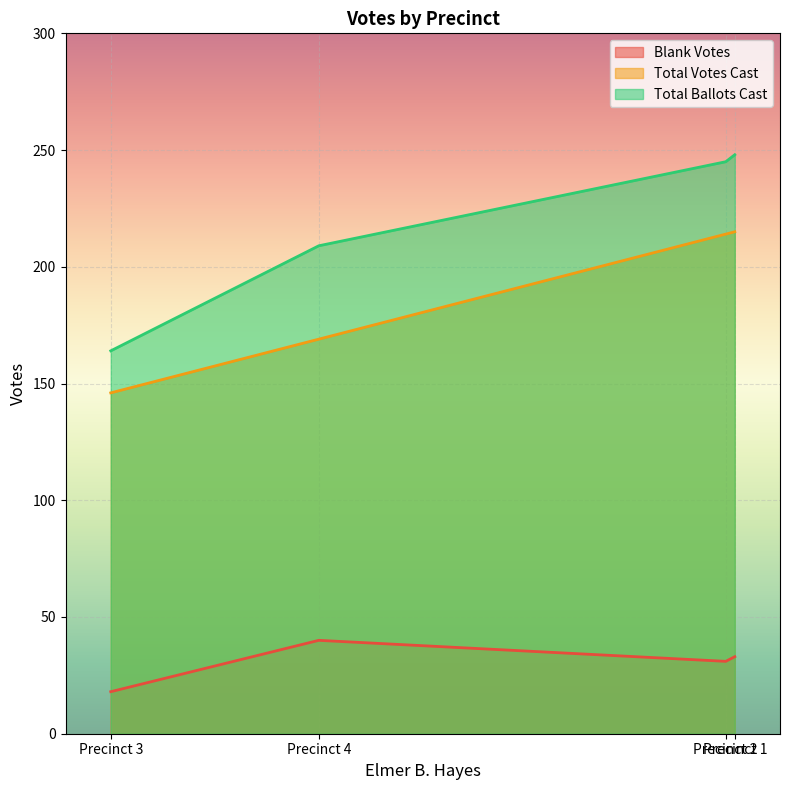

Reading left to right, extract all data points from this chart.

Blank Votes: 1=33	2=31	3=18	4=40
Total Votes Cast: 1=215	2=214	3=146	4=169
Total Ballots Cast: 1=248	2=245	3=164	4=209